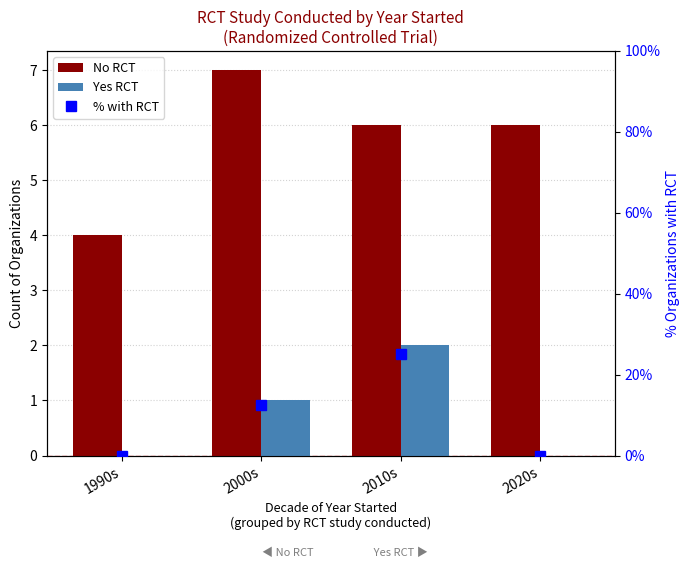

What is the maximum value for Yes RCT?

2.0